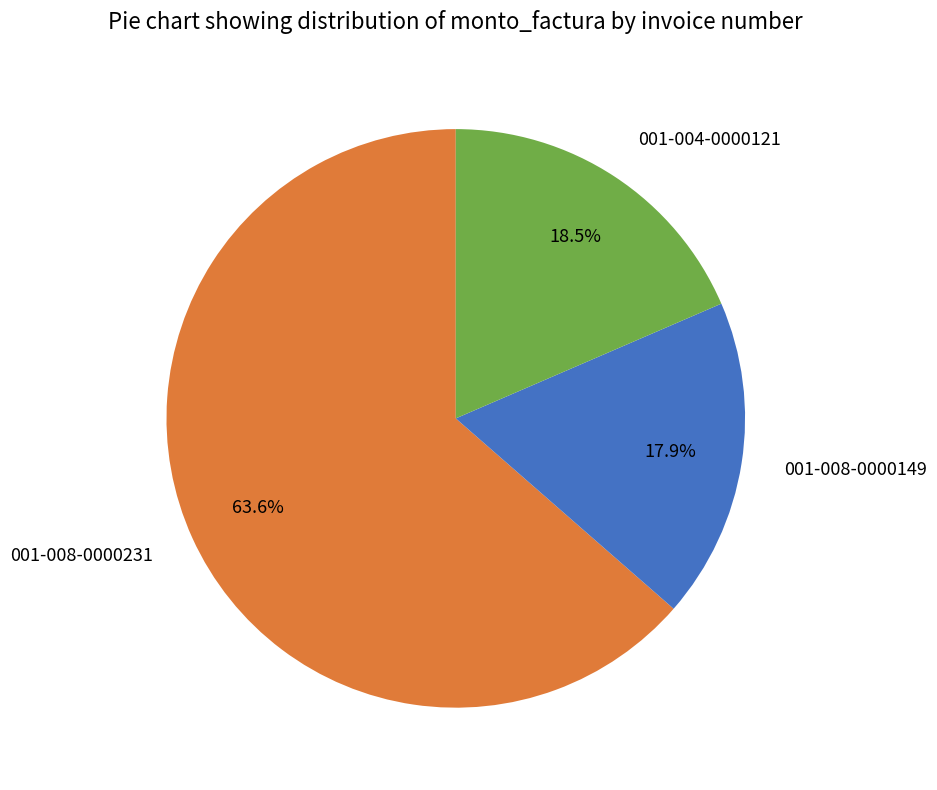

The 001-008-0000149 slice represents 18% of the pie. True or false?

True